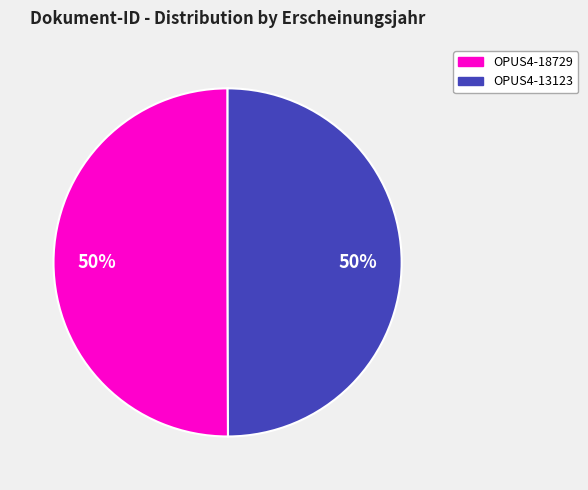

Is it true that OPUS4-13123 is 50% of the pie?

True